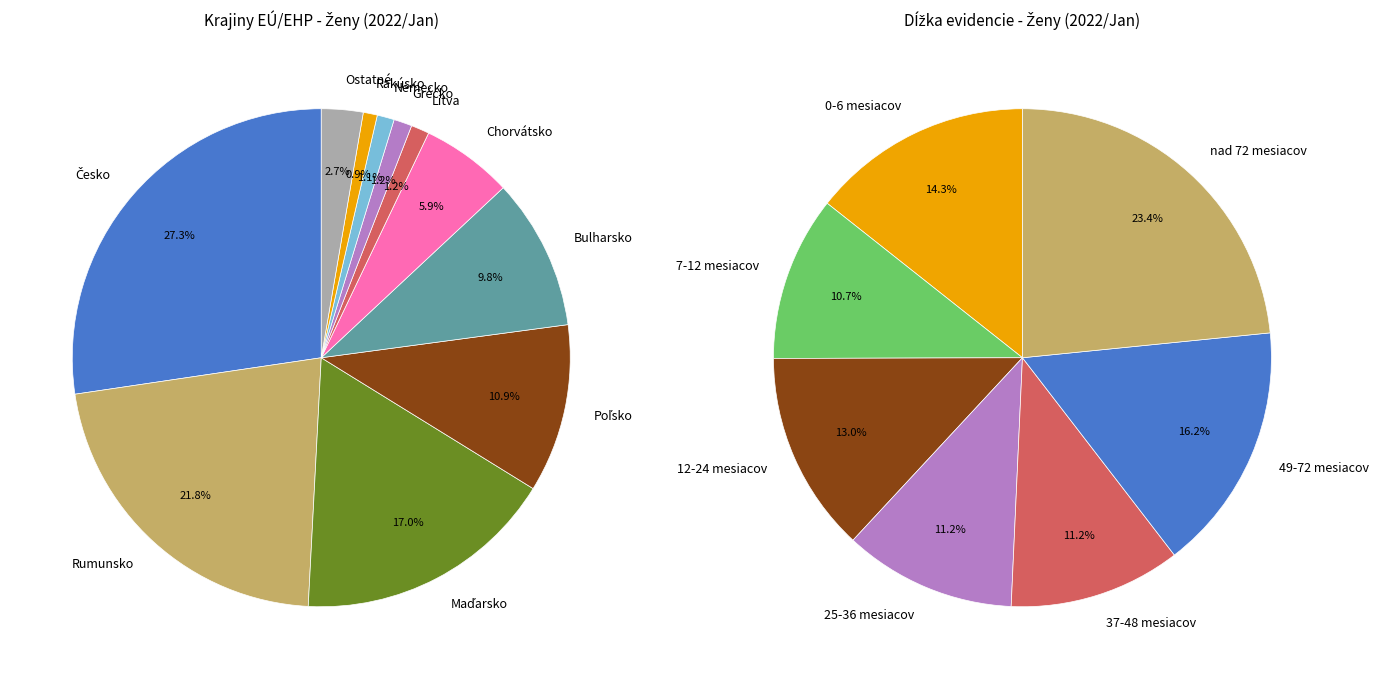

What is the largest slice in the pie chart?

Česko